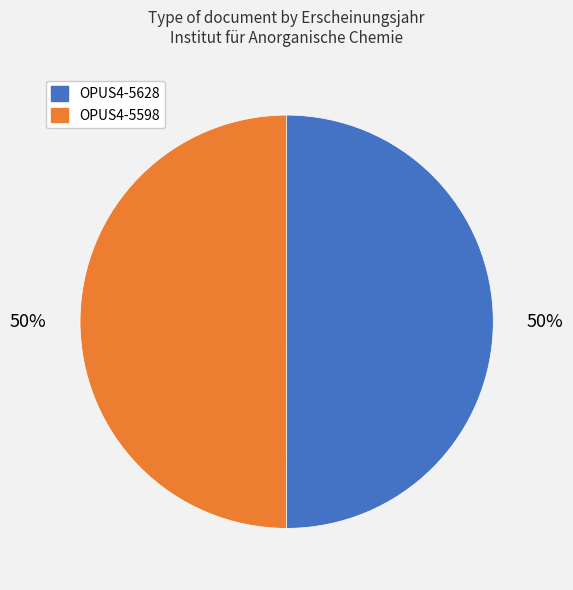

What is the ratio of the value at OPUS4-5598 to the value at OPUS4-5628?

1.0